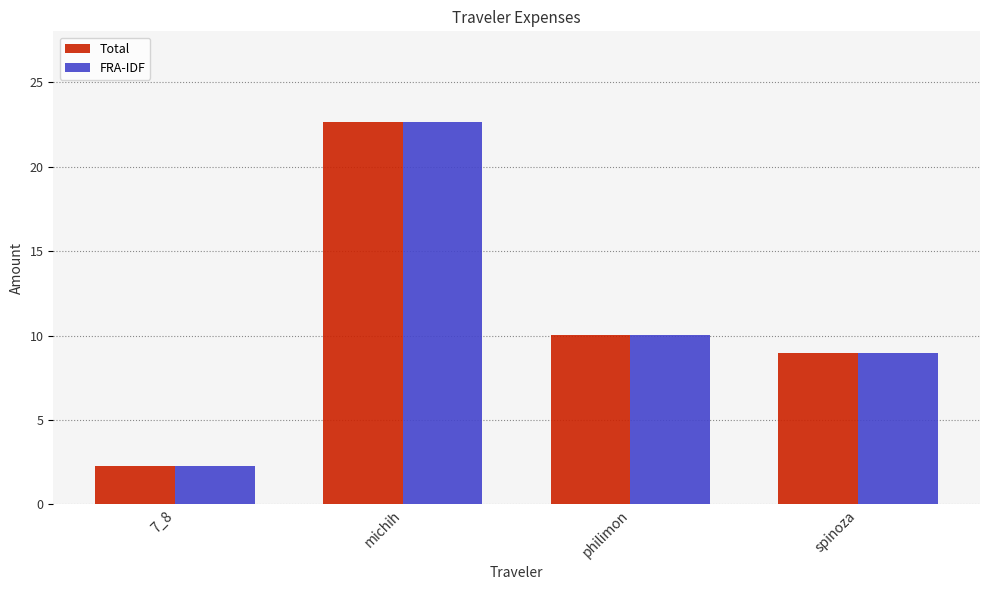

Which label corresponds to the largest value in the chart?

michih